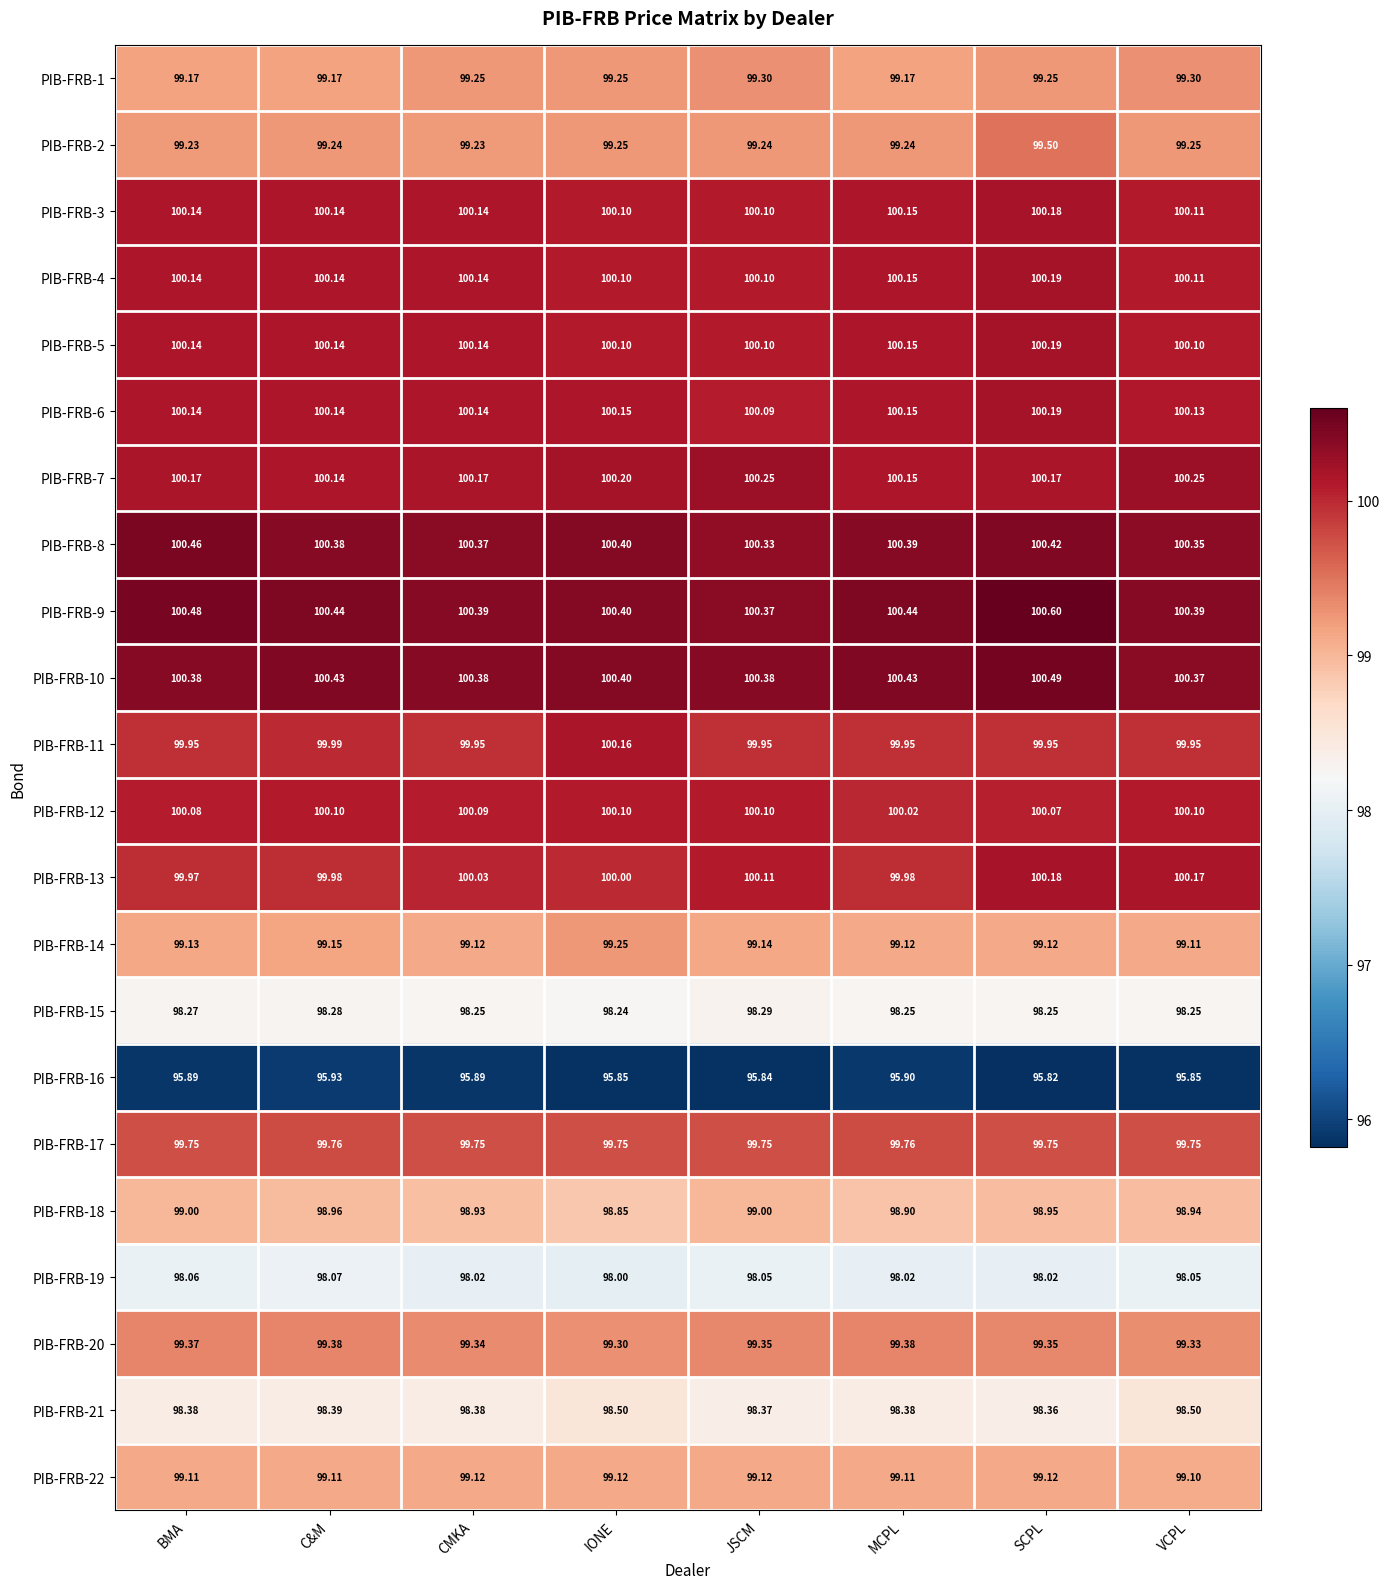

At which category is the sum across all series the highest?

SCPL